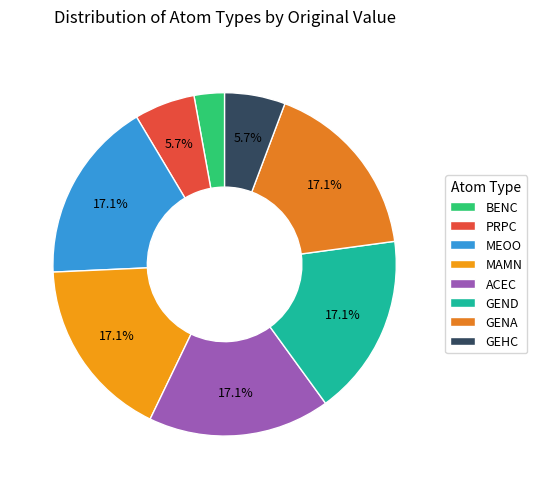

Do MEOO and MAMN together represent more than half of the pie?

No